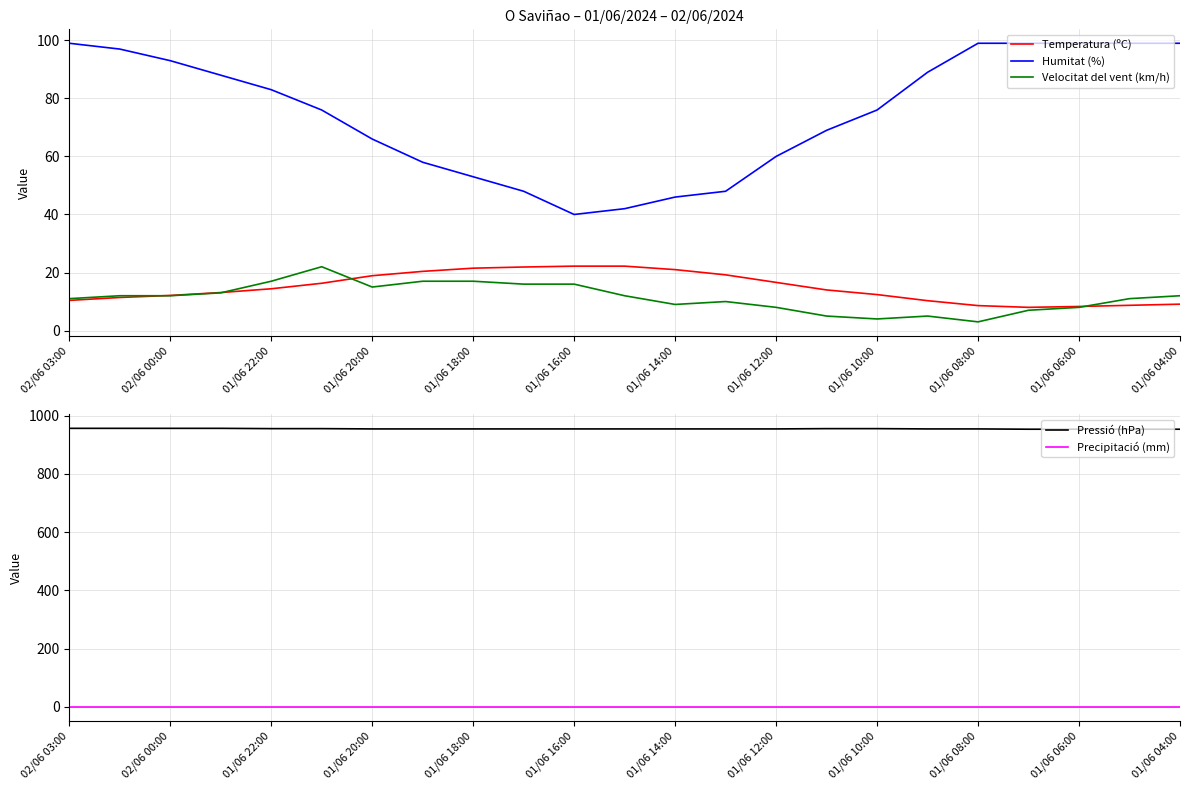

What are all the series names shown in the legend?

Temperatura (ºC), Humitat (%), Velocitat del vent (km/h), Pressió (hPa), Precipitació (mm)